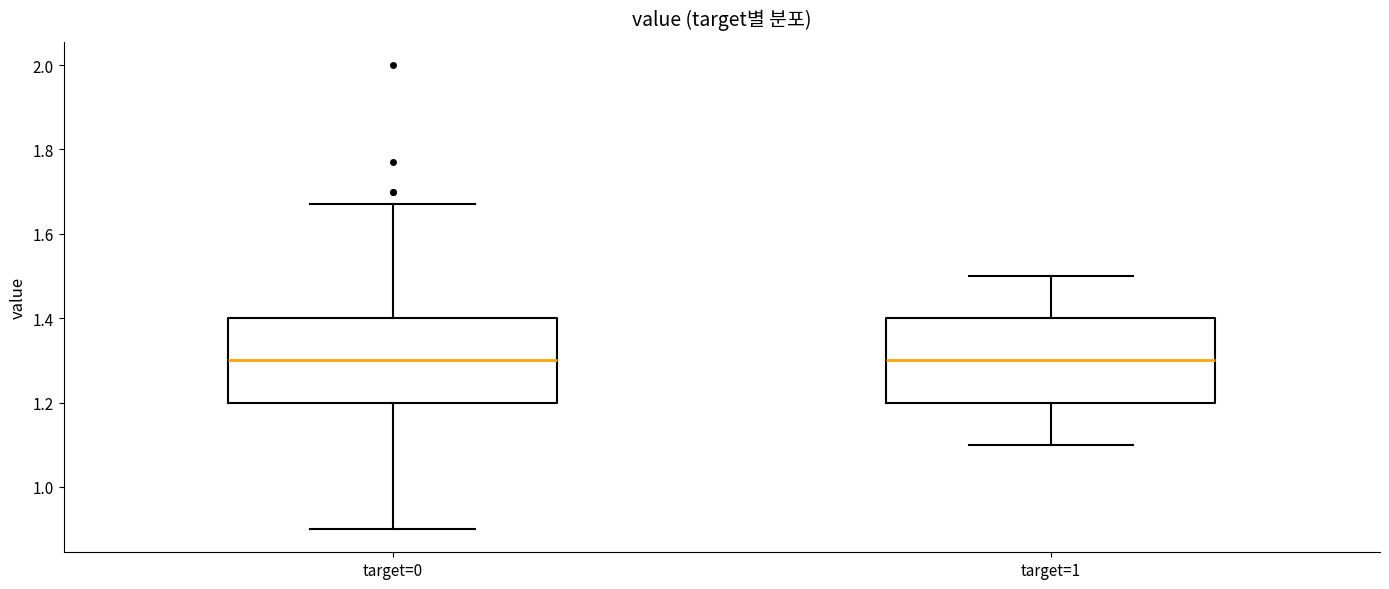

Reading left to right, transcribe this box plot: for each box, give where its median line is, the range the box spans, and where its two whiskers end, as read against the y-axis. The values are not printed on the chart, so give them approximately, as read against the axis.

target=0: median 1.30, box 1.20 to 1.40, whiskers 0.90 to 1.68
target=1: median 1.30, box 1.20 to 1.40, whiskers 1.10 to 1.50